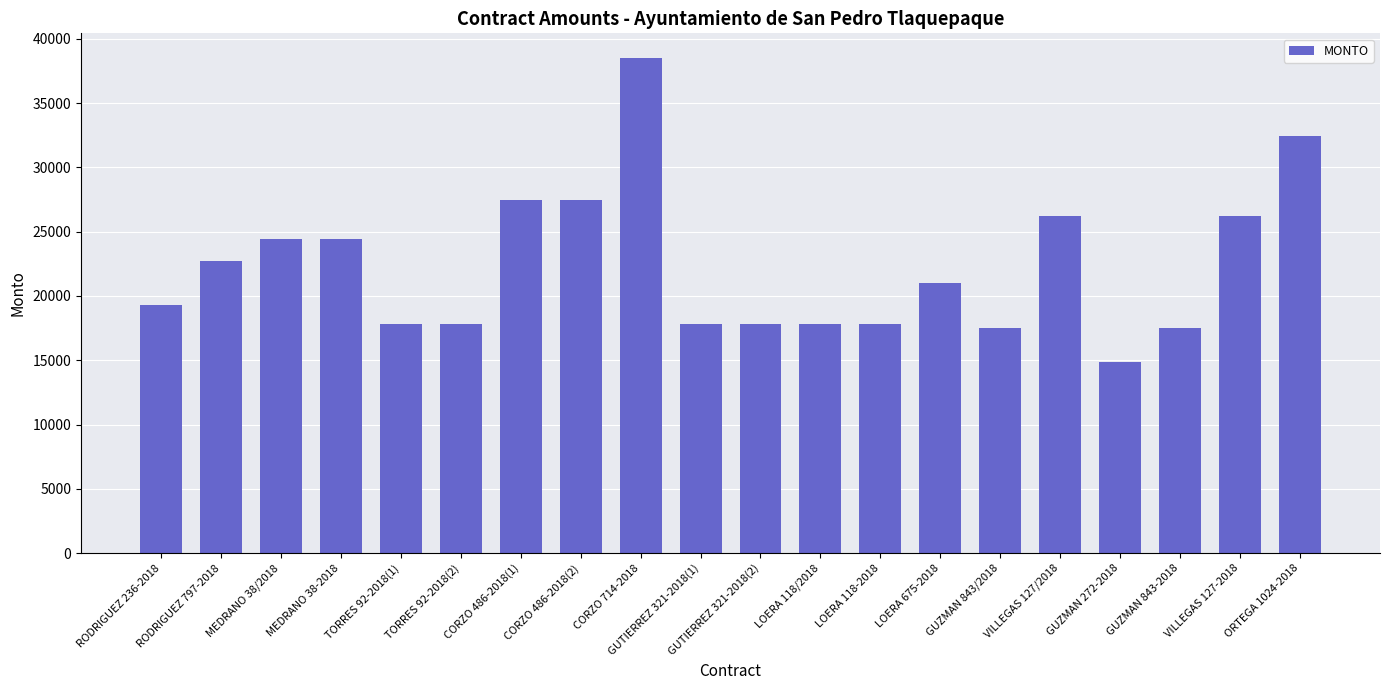

What is the difference between the maximum and minimum values?

23666.7